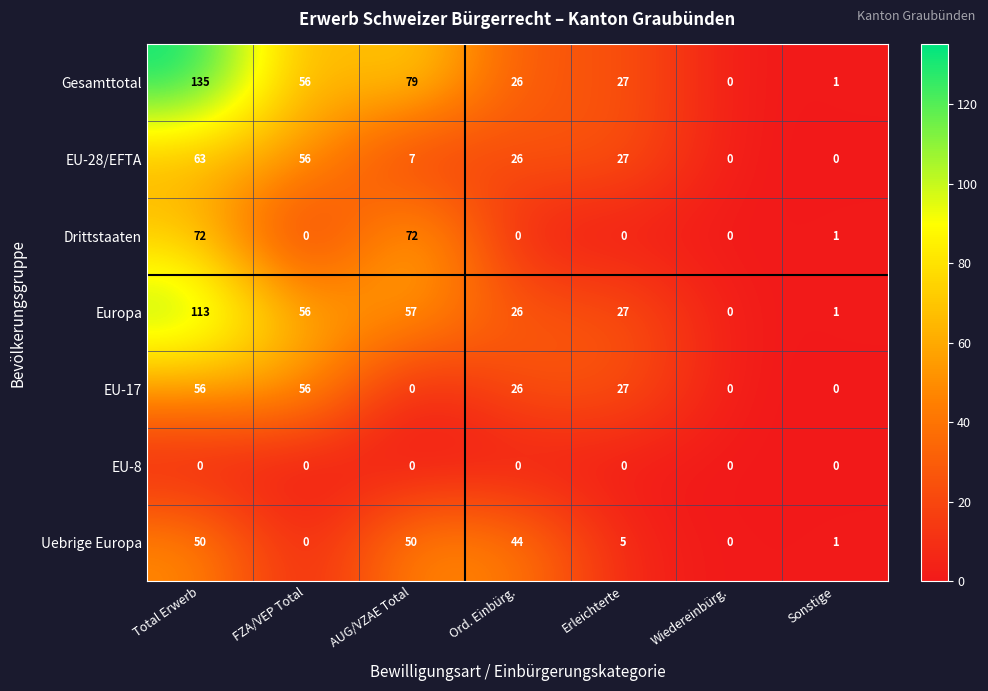

Which series changed the most between Total Erwerb and Ord. Einbürg.?

Gesamttotal